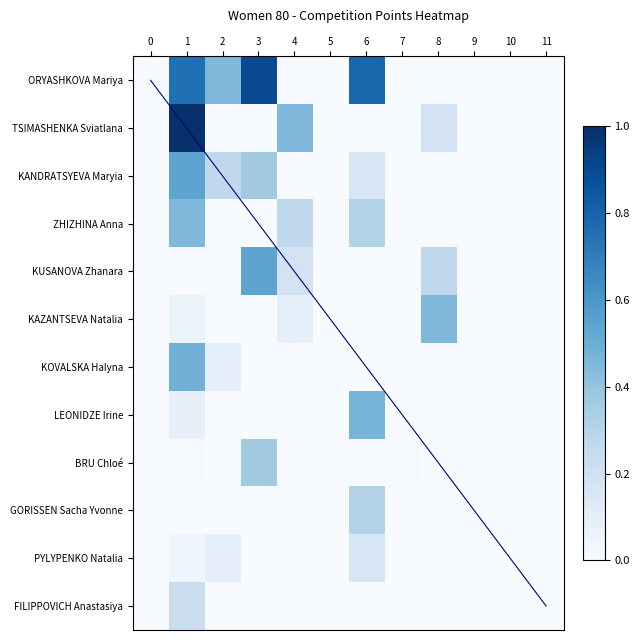

What is the sum of all row_8 values?

0.4